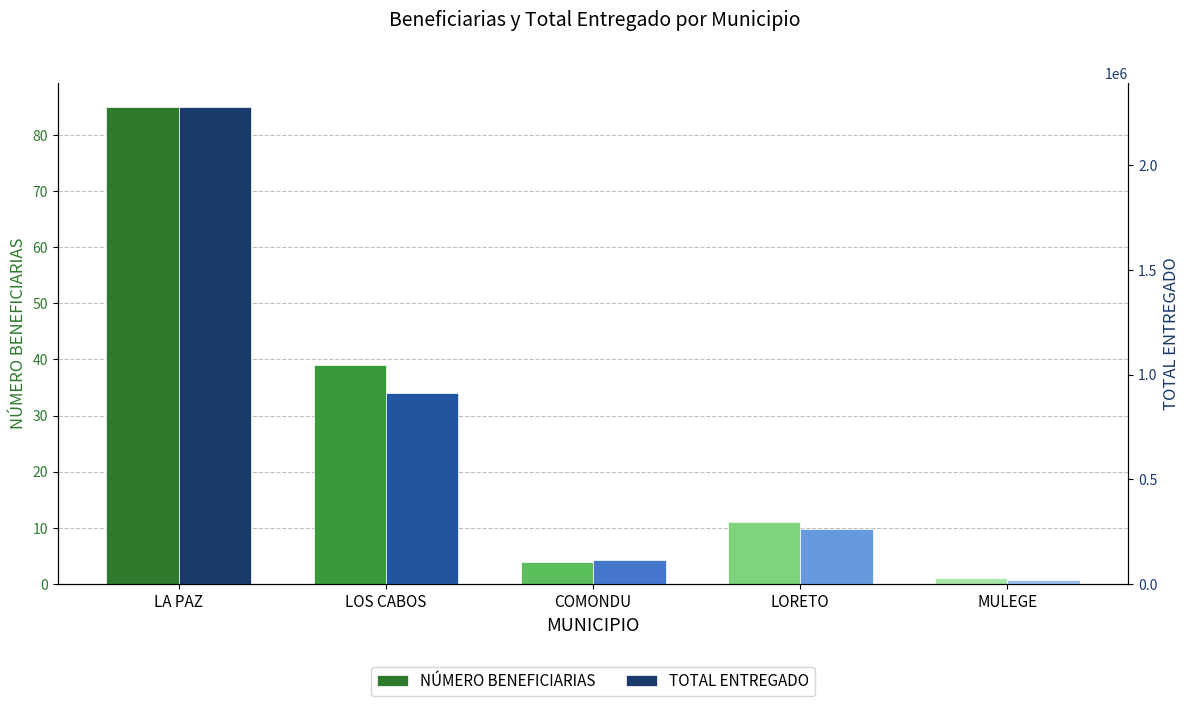

What is the total value across all series at COMONDU?

112438